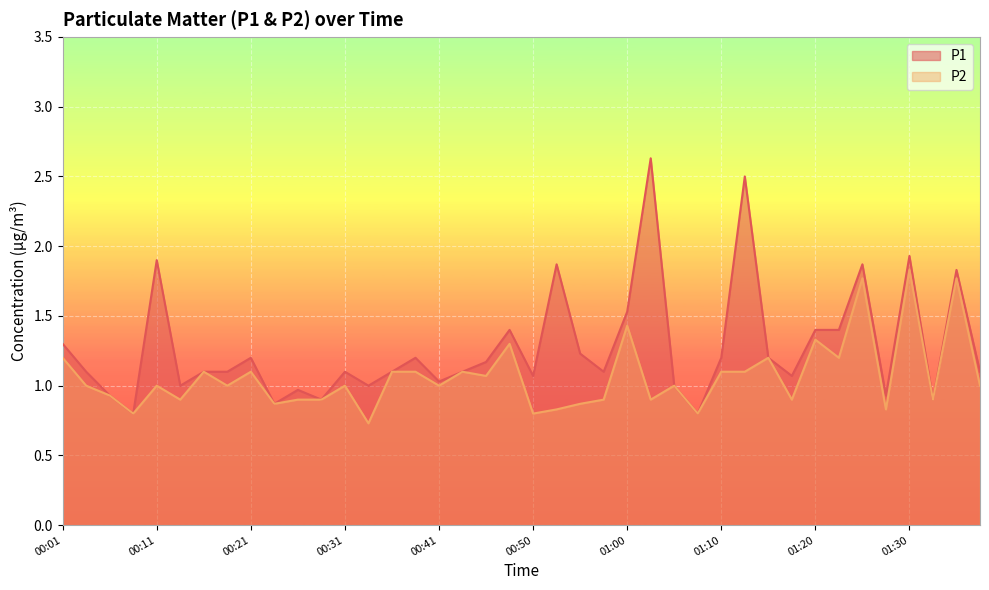

True or false: P1 and P2 intersect in this chart.

False